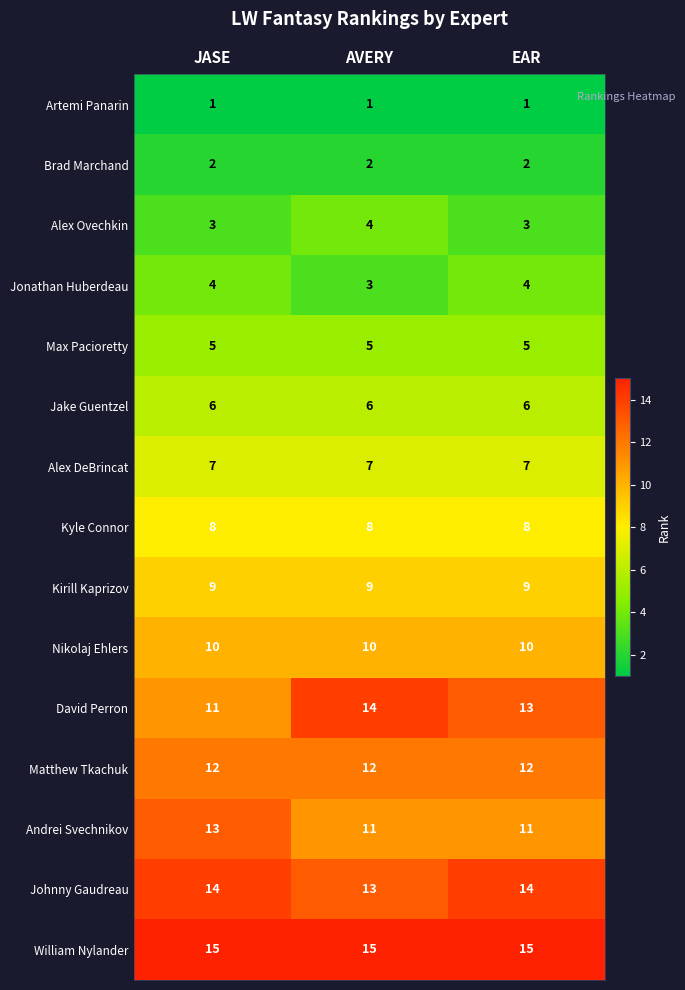

Read the Johnny Gaudreau value at EAR.

14